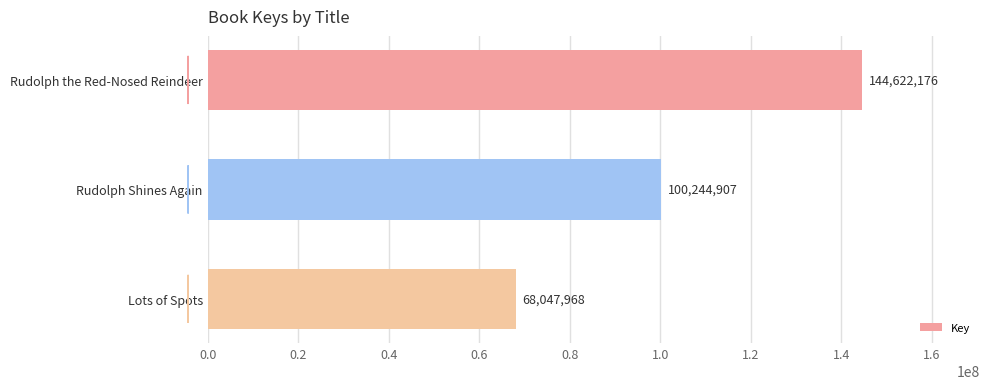

Reading top to bottom, what are all the values shown in this chart?

144622176	100244907	68047968